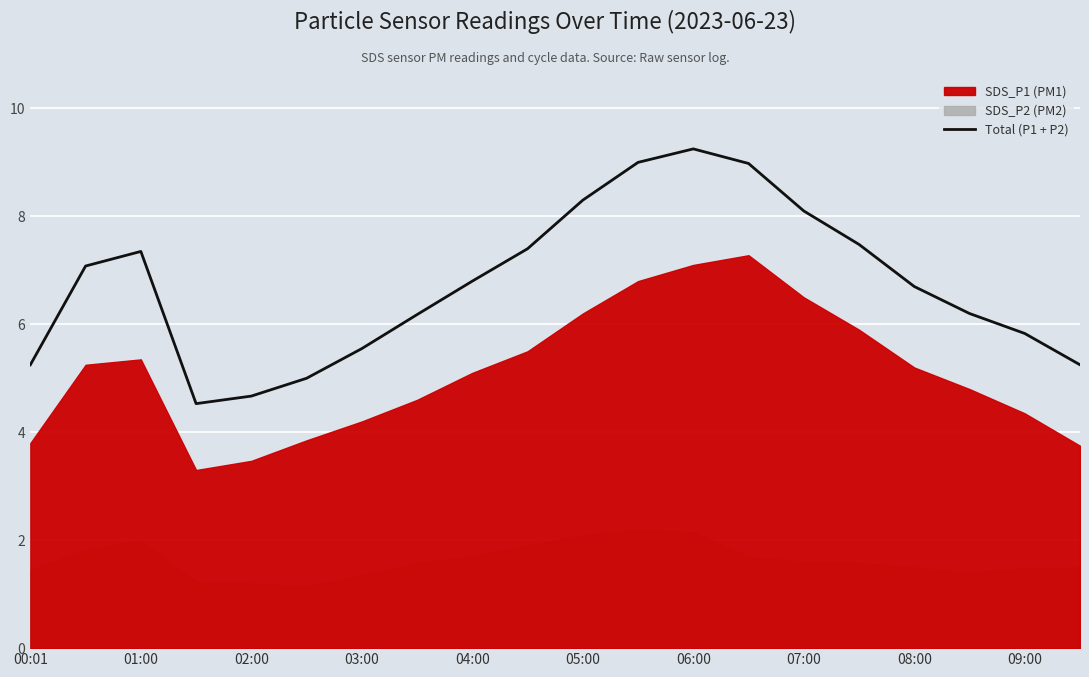

Is it true that Total (P1 + P2) equals 9.9 at 09:00?

False